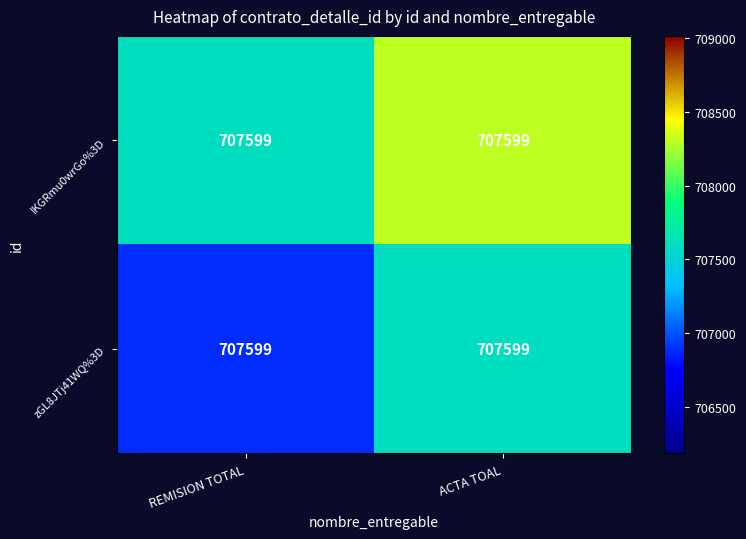

Which has a higher value, REMISION TOTAL or ACTA TOAL?

ACTA TOAL